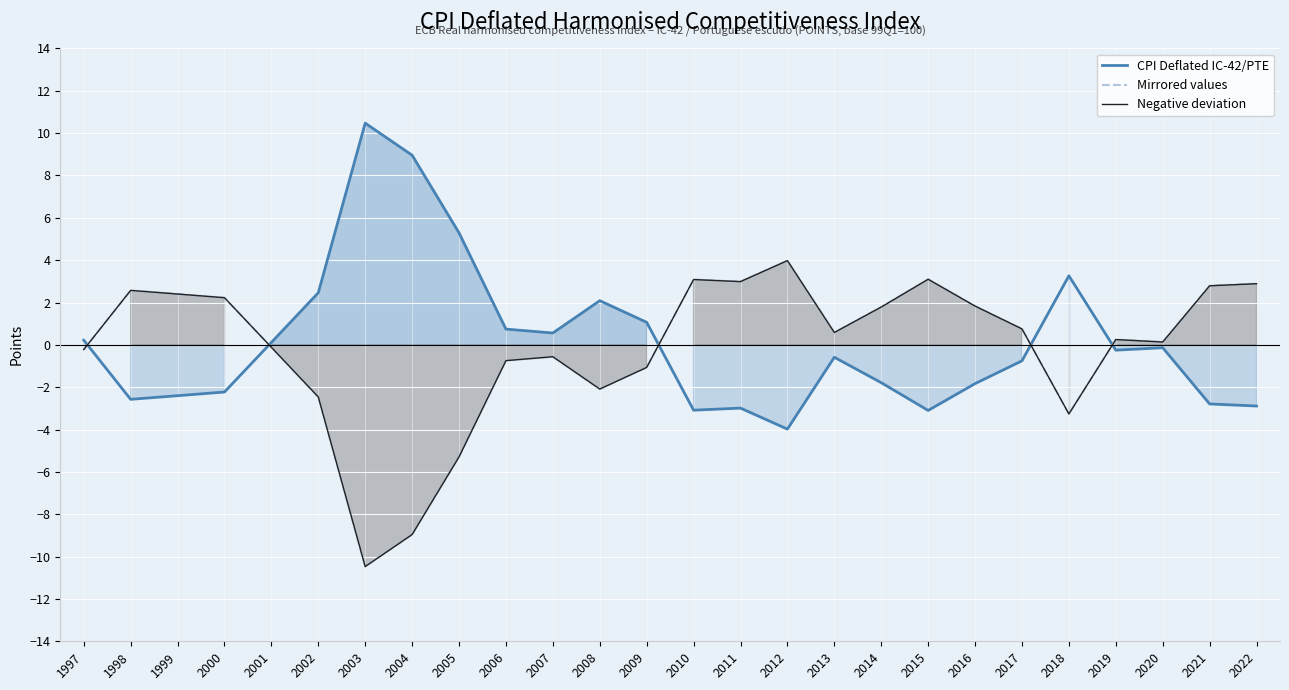

The value of Negative deviation at 2006 is -1.3. True or false?

False